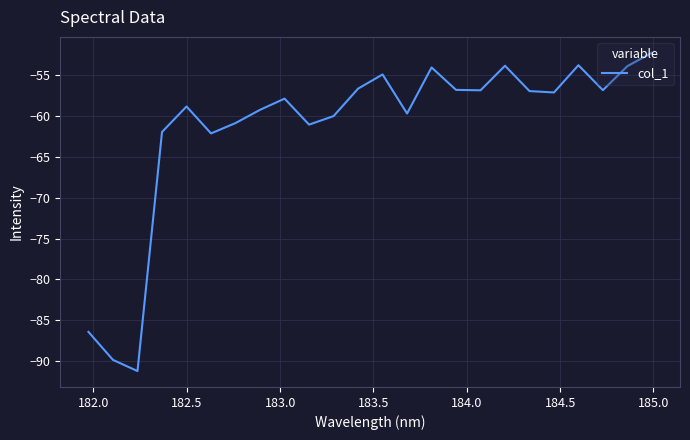

What is the smallest value displayed?

-91.2